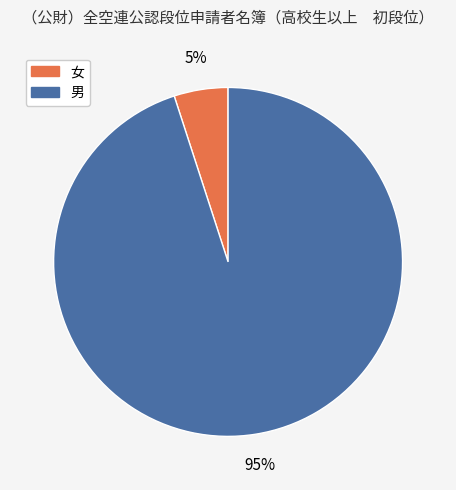

Rank the categories by value from lowest to highest.

女, 男